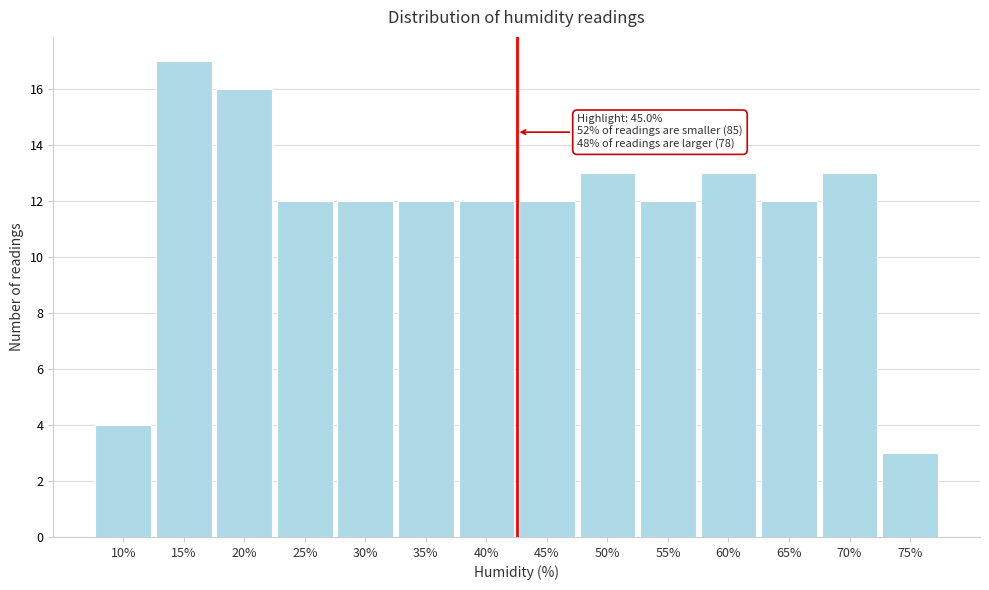

Reading right to left, extract all data points from this chart.

3	13	12	13	12	13	12	12	12	12	12	16	17	4